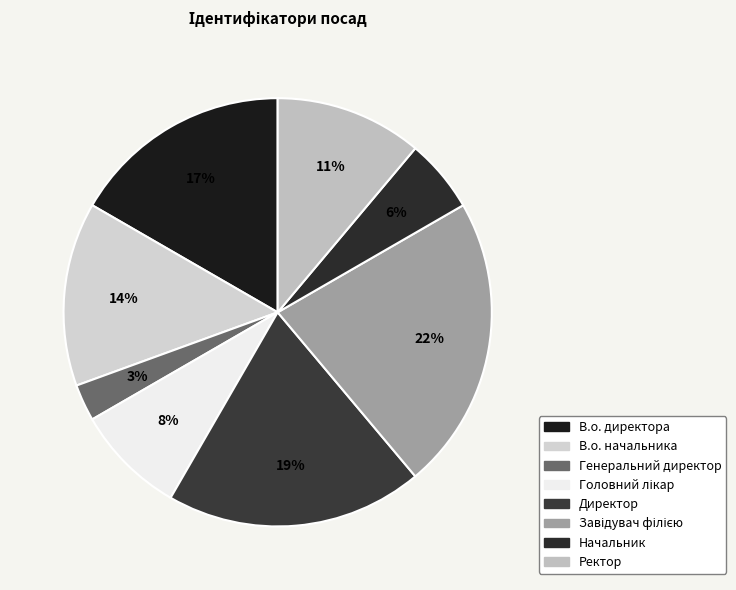

How many segments does this pie chart have?

8